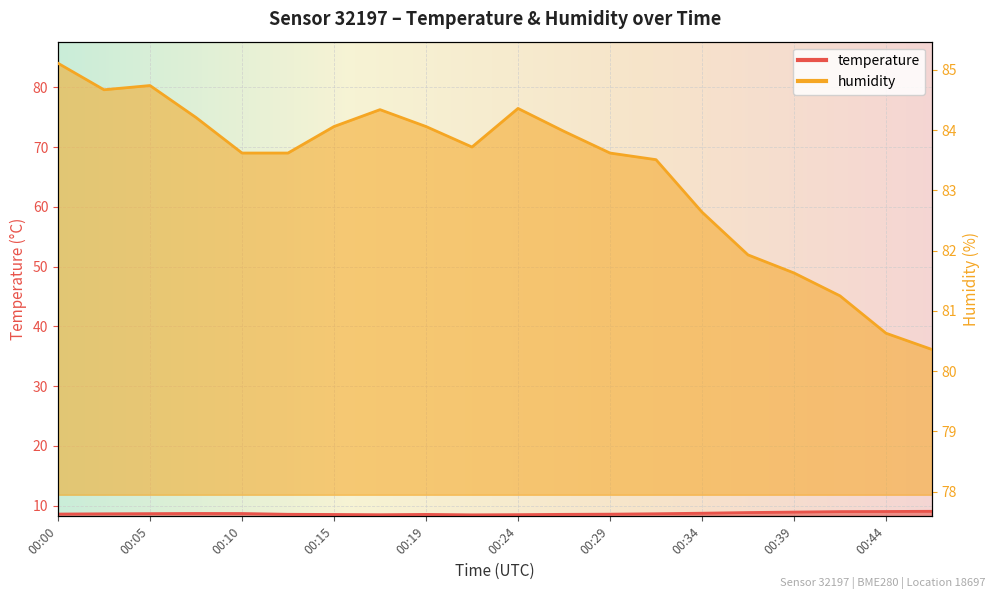

How many lines are shown in the chart?

2